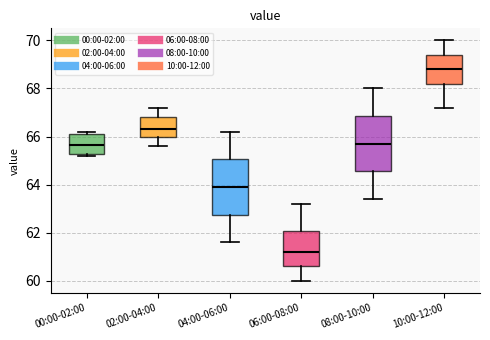

Which box's median line is the lowest?

06:00-08:00